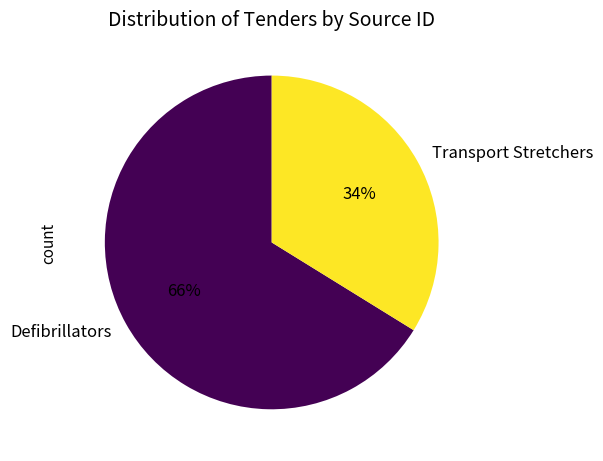

Which slice is the largest?

Defibrillators